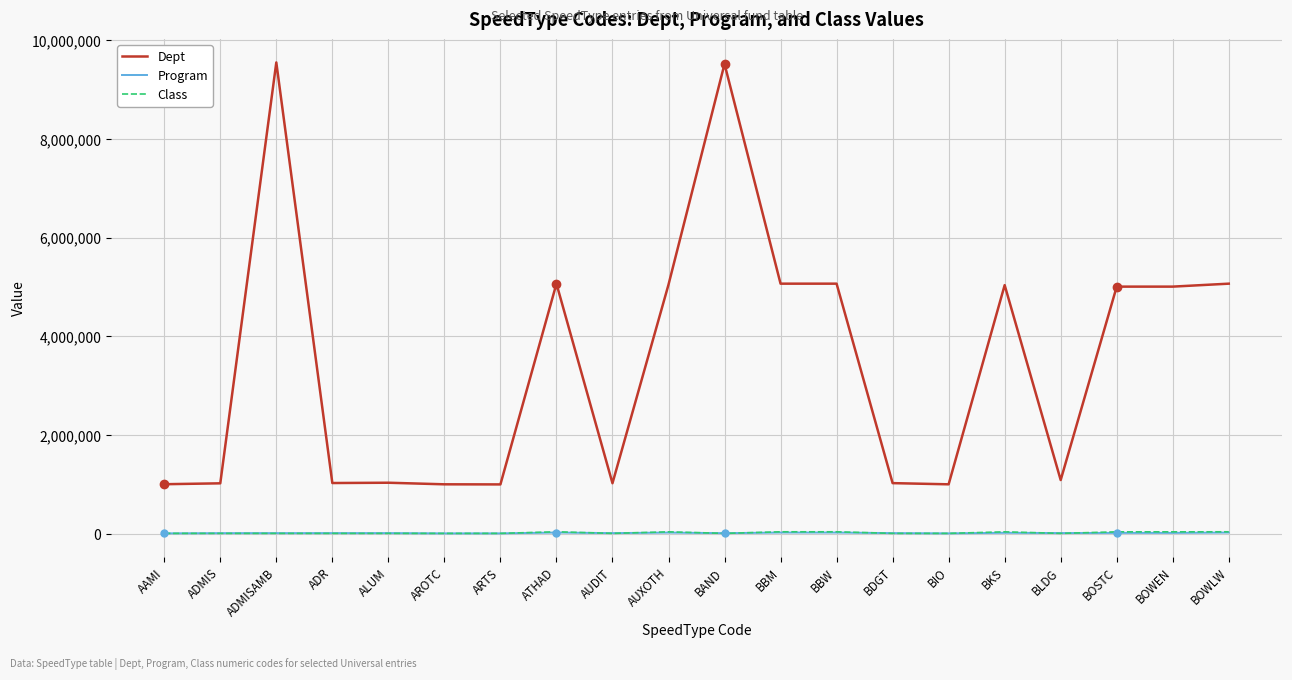

What is the maximum value for Dept?

9552109